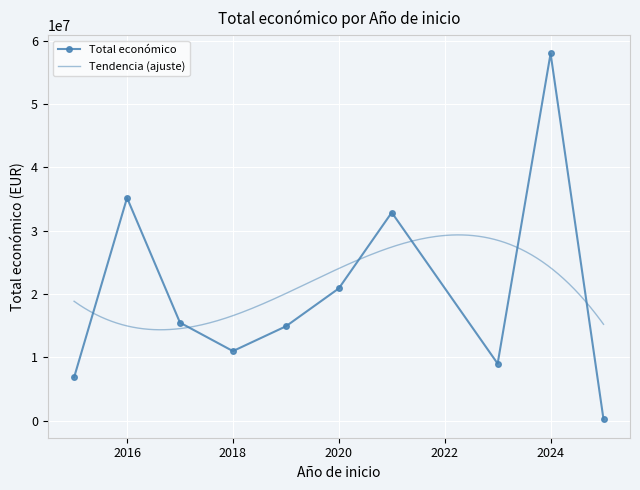

What is the maximum value for Total económico?

58002666